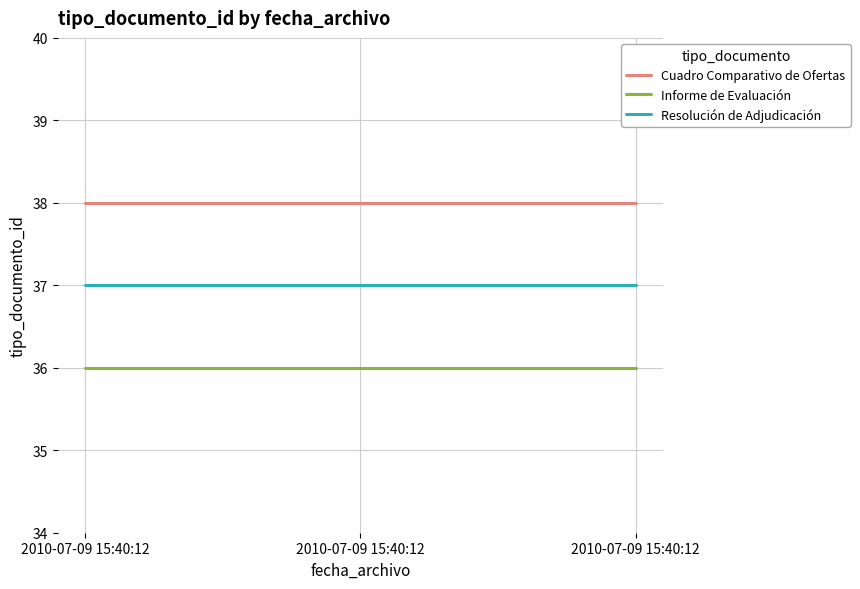

True or false: Informe de Evaluación has a value of 36 at 2010-07-09 15:40:12.

True